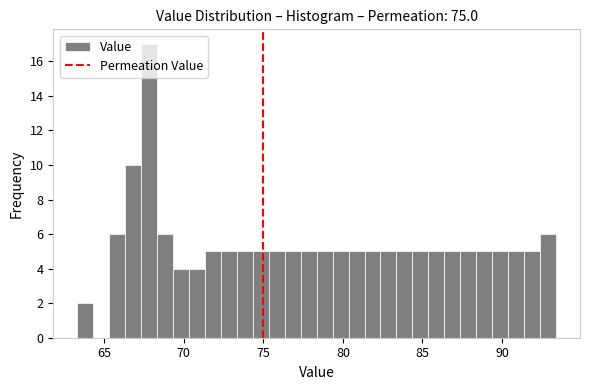

Around what value on the x-axis is the tallest bar? Give the approximate position of its centre, as read against the axis.

68.0